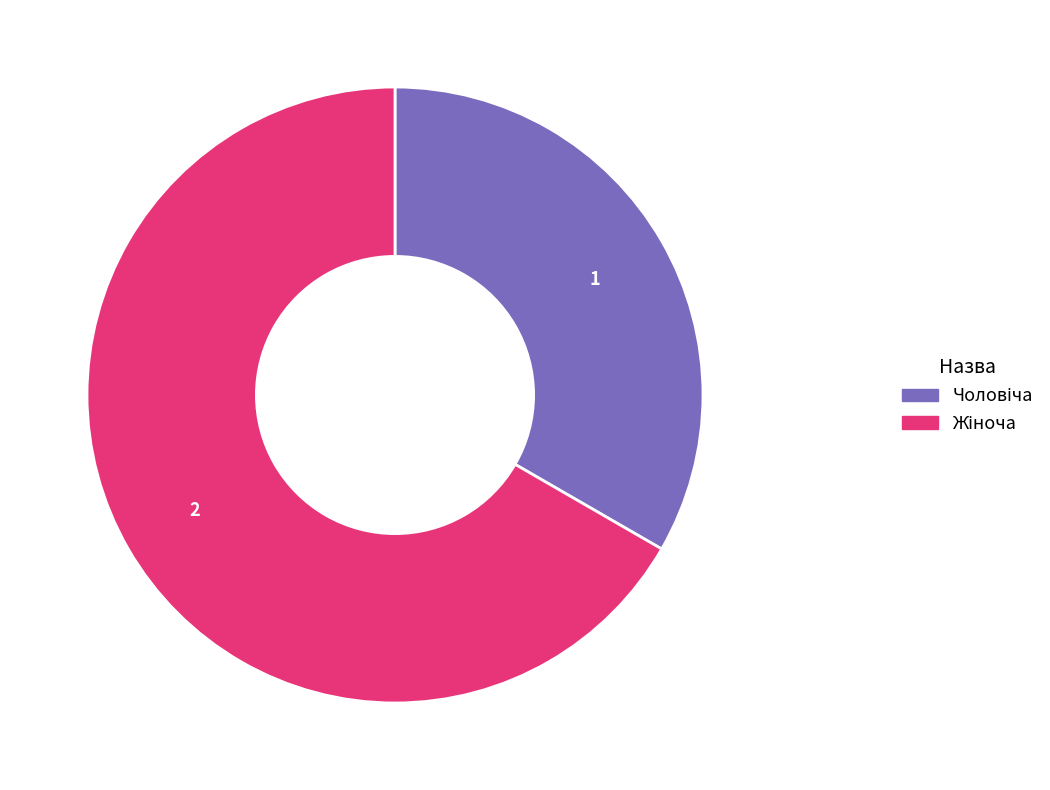

Does any single category account for the majority?

Yes